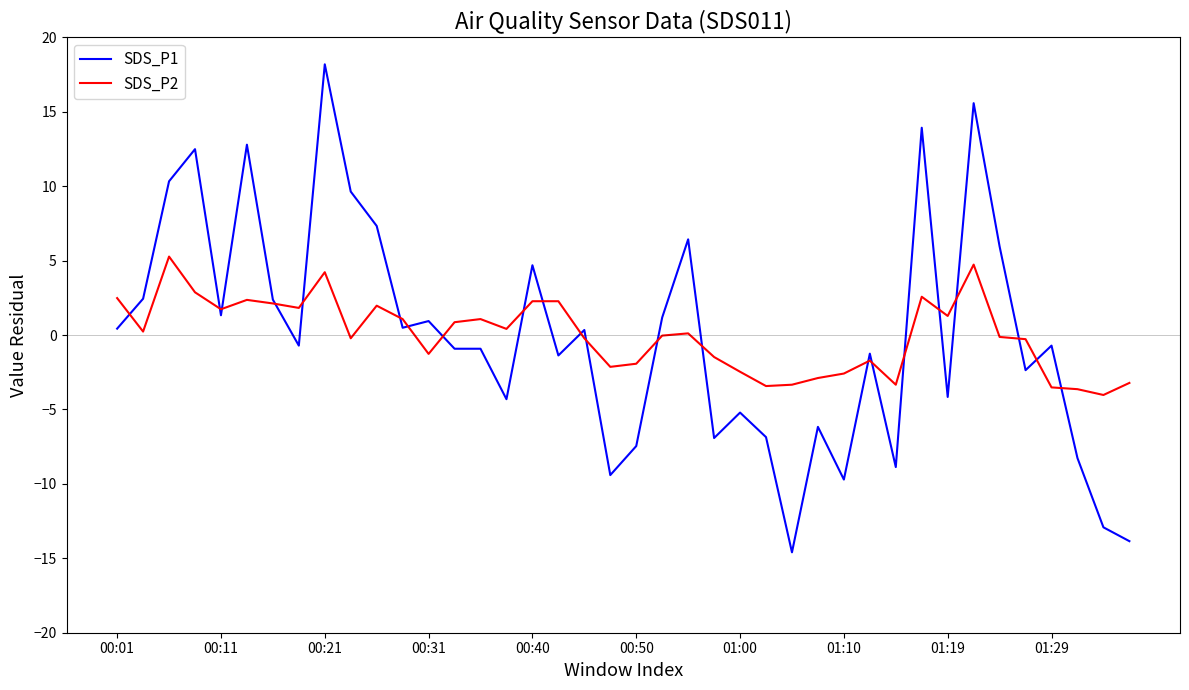

How many values in the SDS_P1 series exceed 0?

19